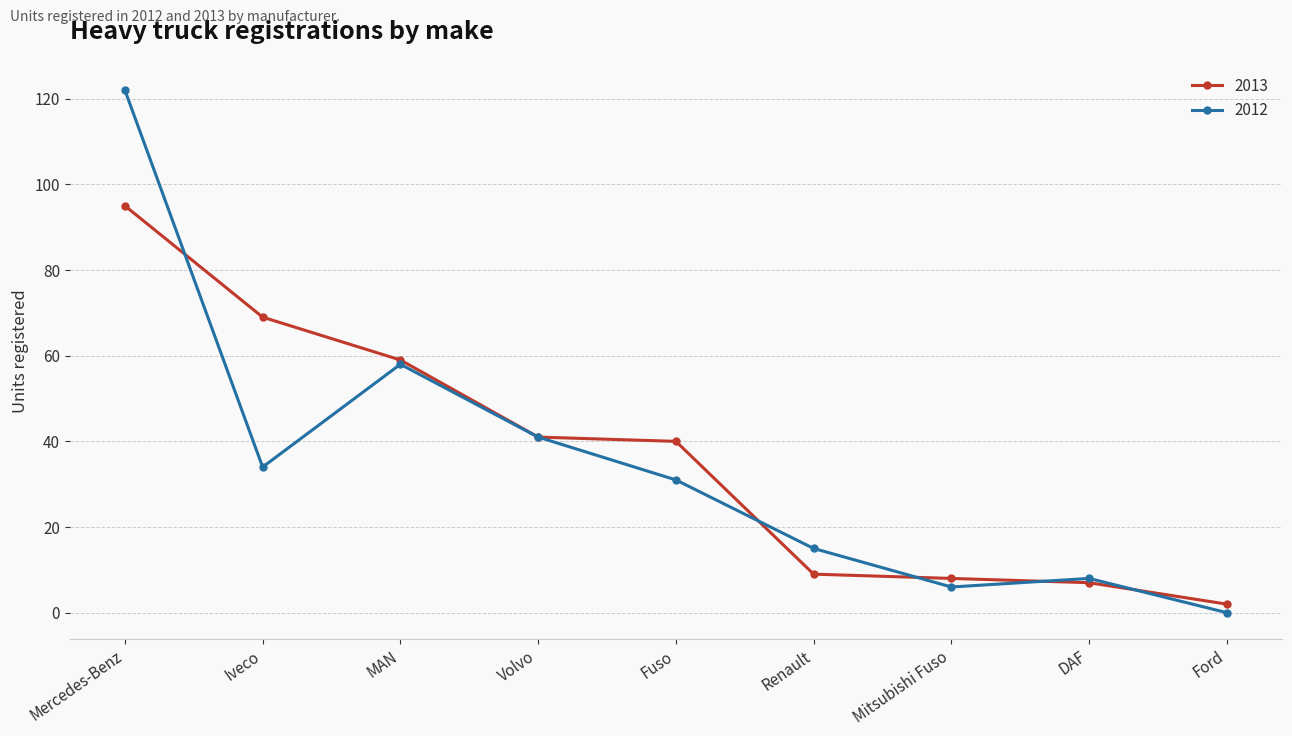

Which series ends up on top after the final intersection of 2012 and 2013?

2013